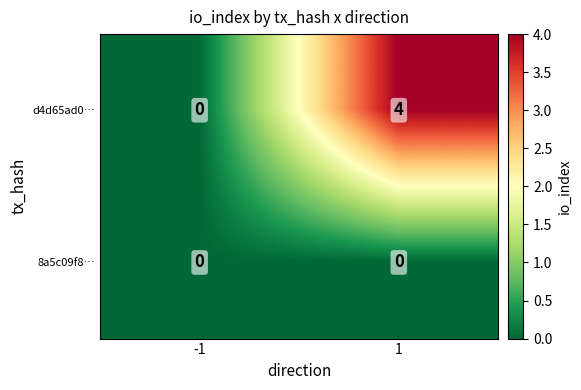

At which category is the sum across all series the highest?

1